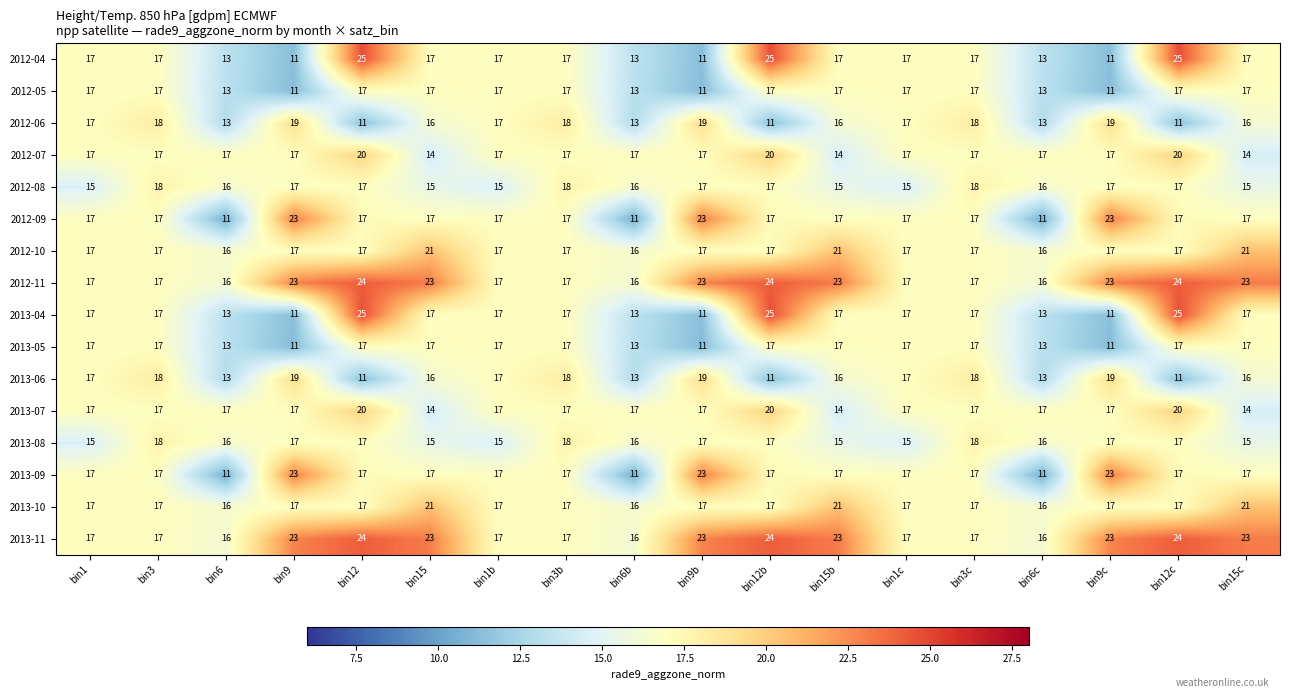

Read the 2013-10 value at bin15c.

21